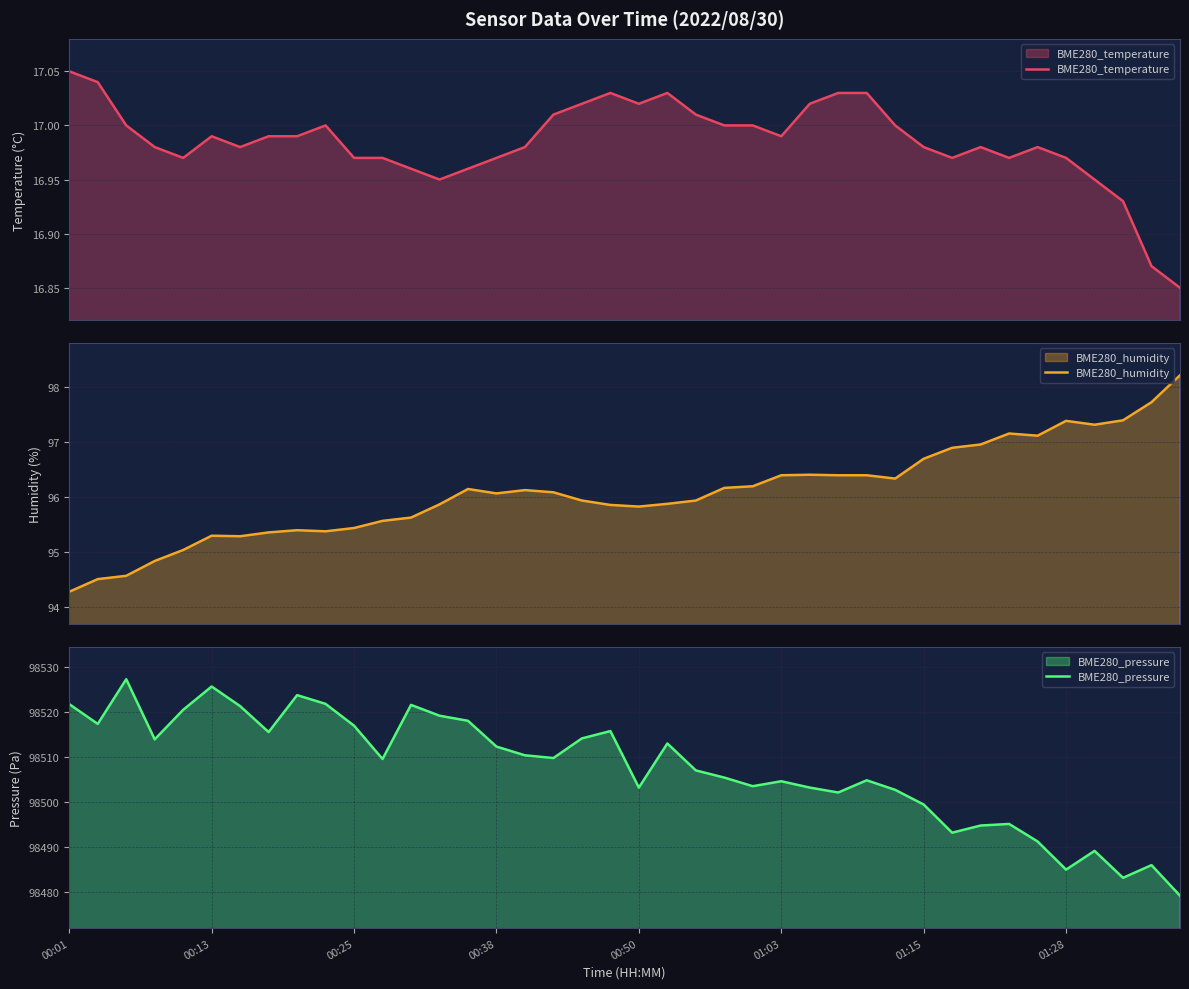

Which series has the largest total across all categories?

BME280_pressure